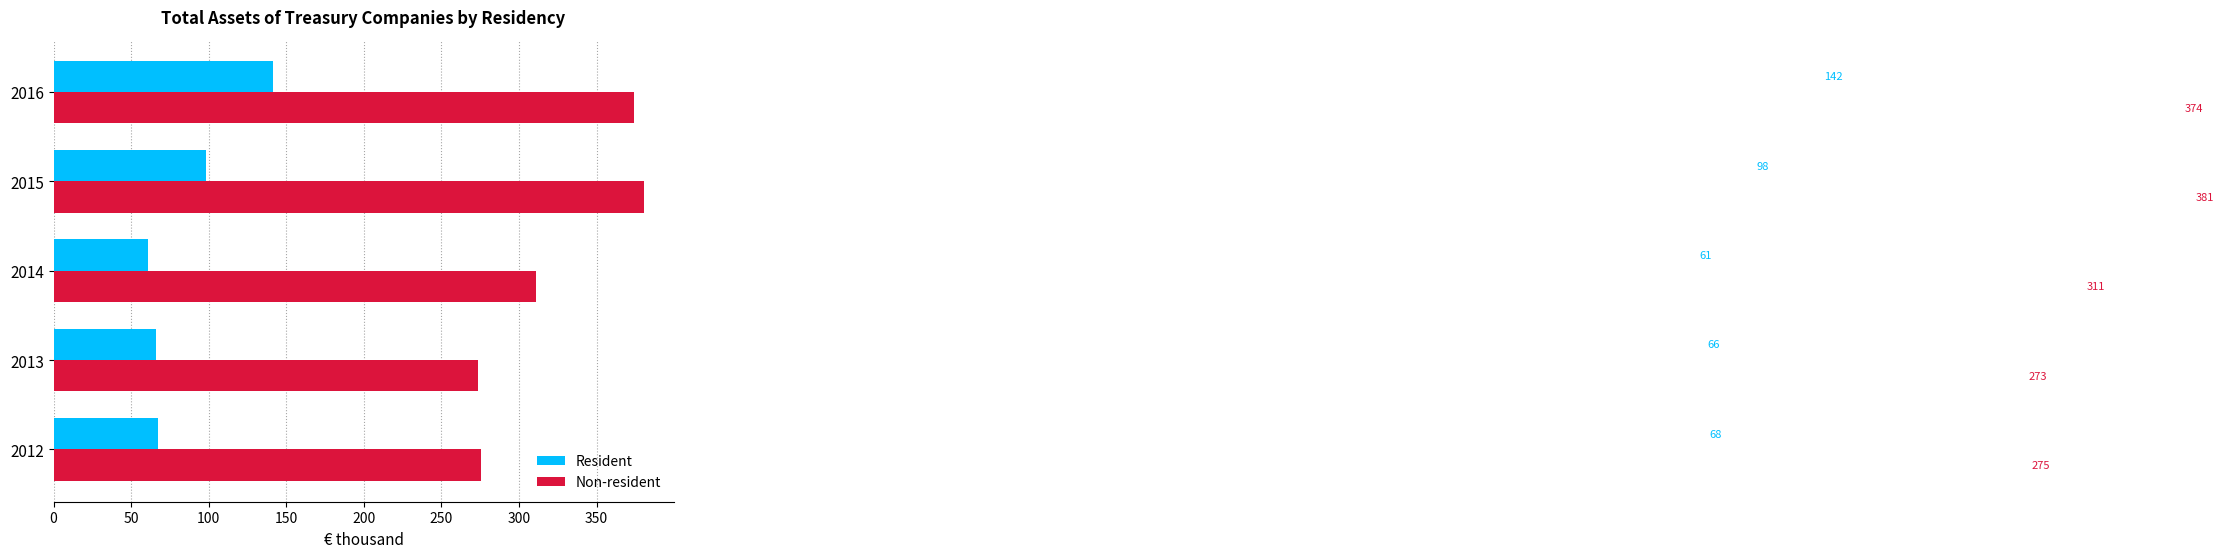

Which category has the highest value across all series?

2015